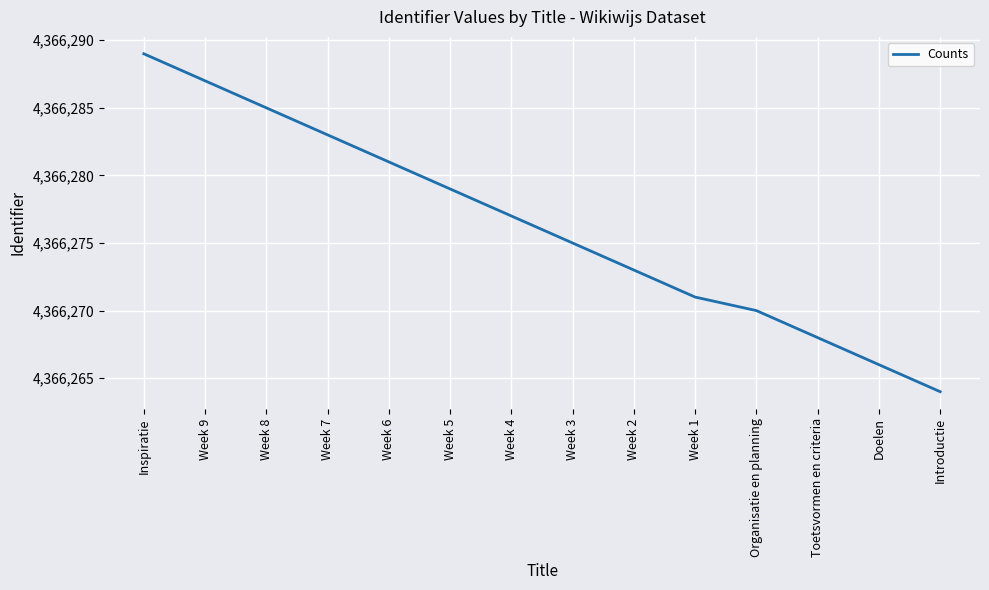

What value does the data have at Week 2, to the nearest 5?

4366275